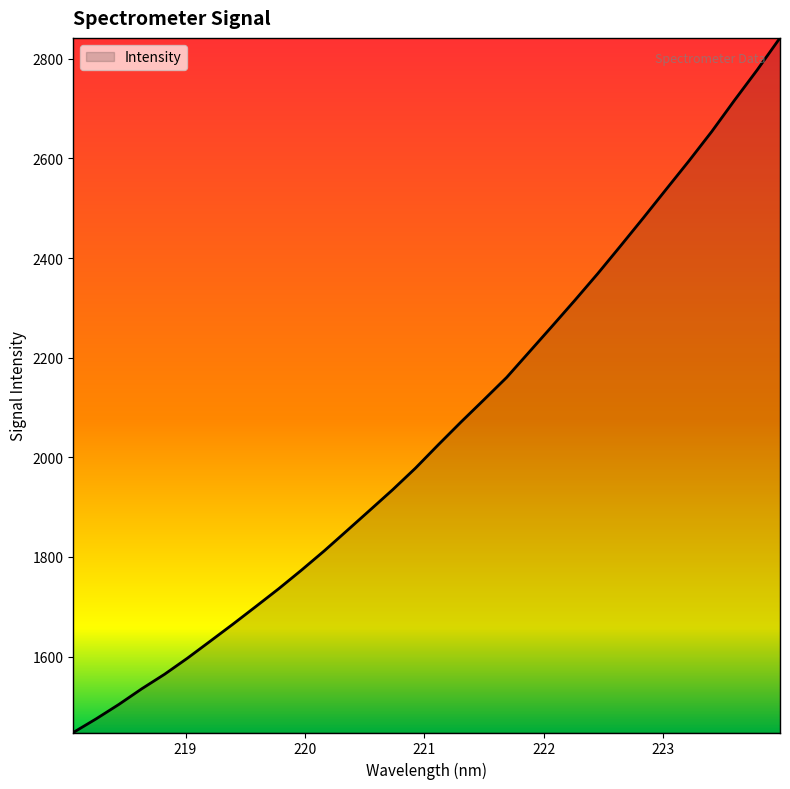

What is the difference between the maximum and minimum values?

1394.6